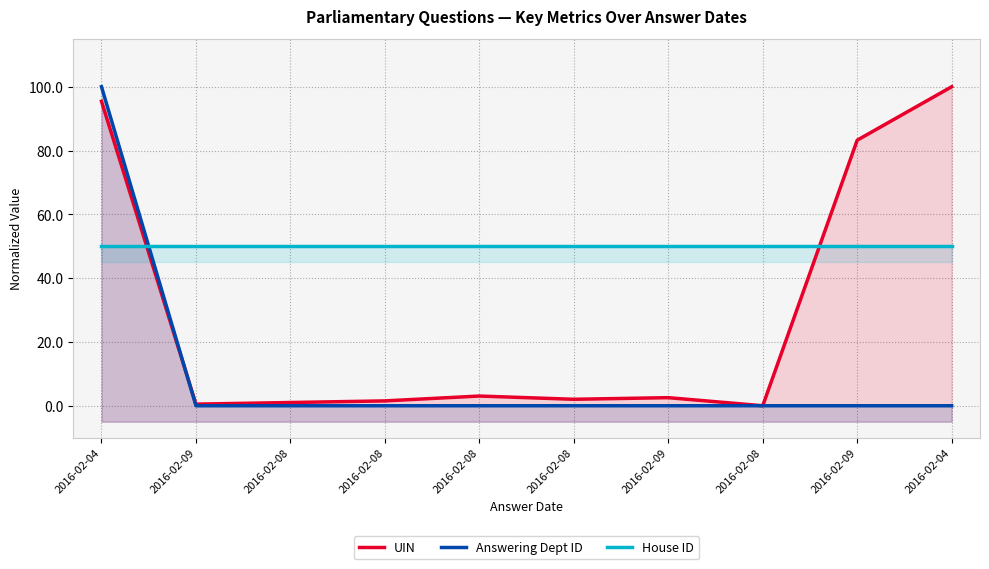

True or false: Answering Dept ID and House ID intersect in this chart.

True